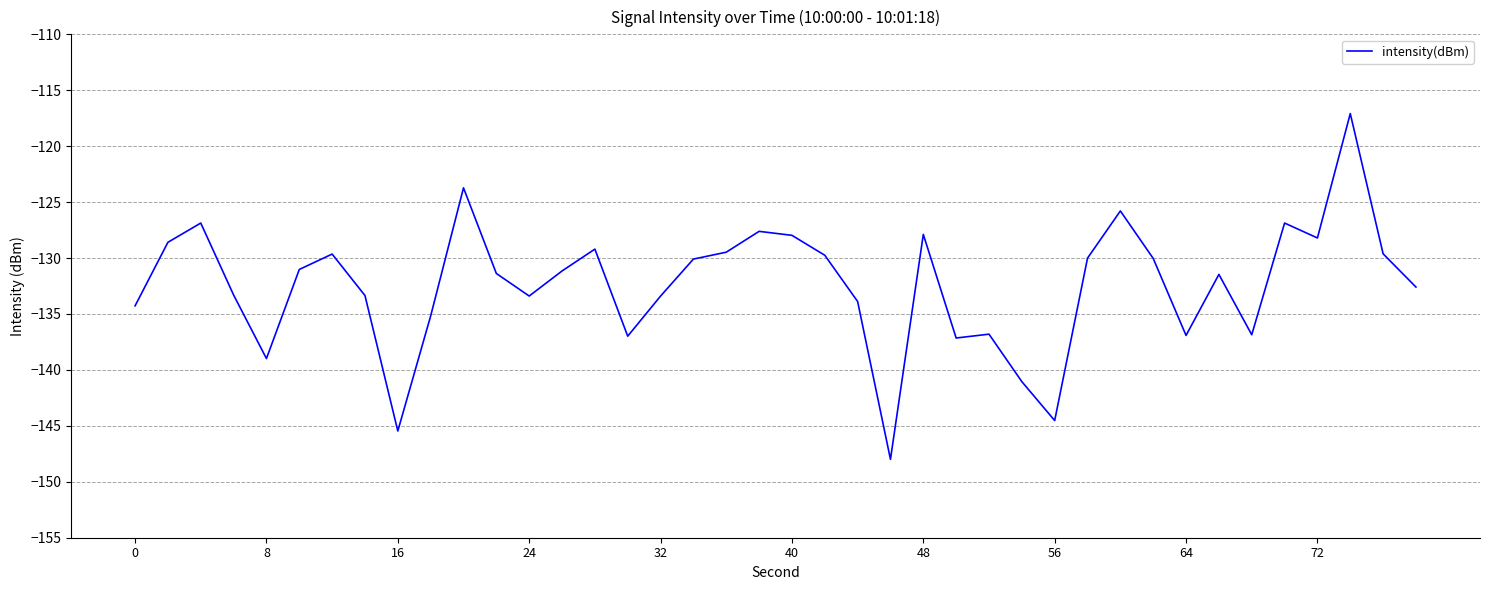

What is the greatest value displayed?

-117.1